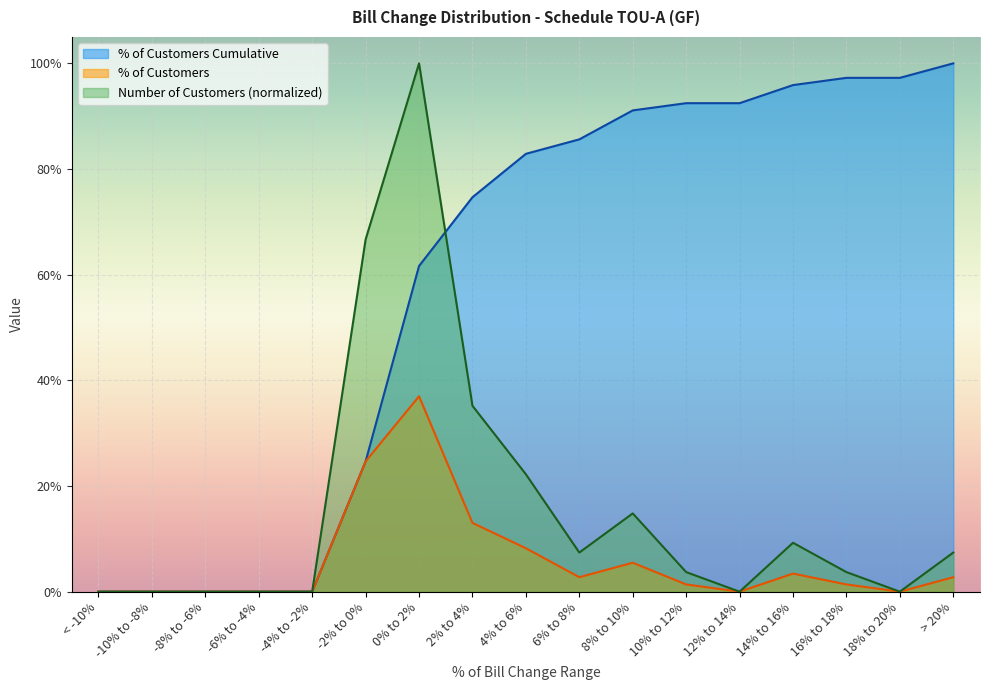

How many values in % of Customers Cumulative are above zero?

12